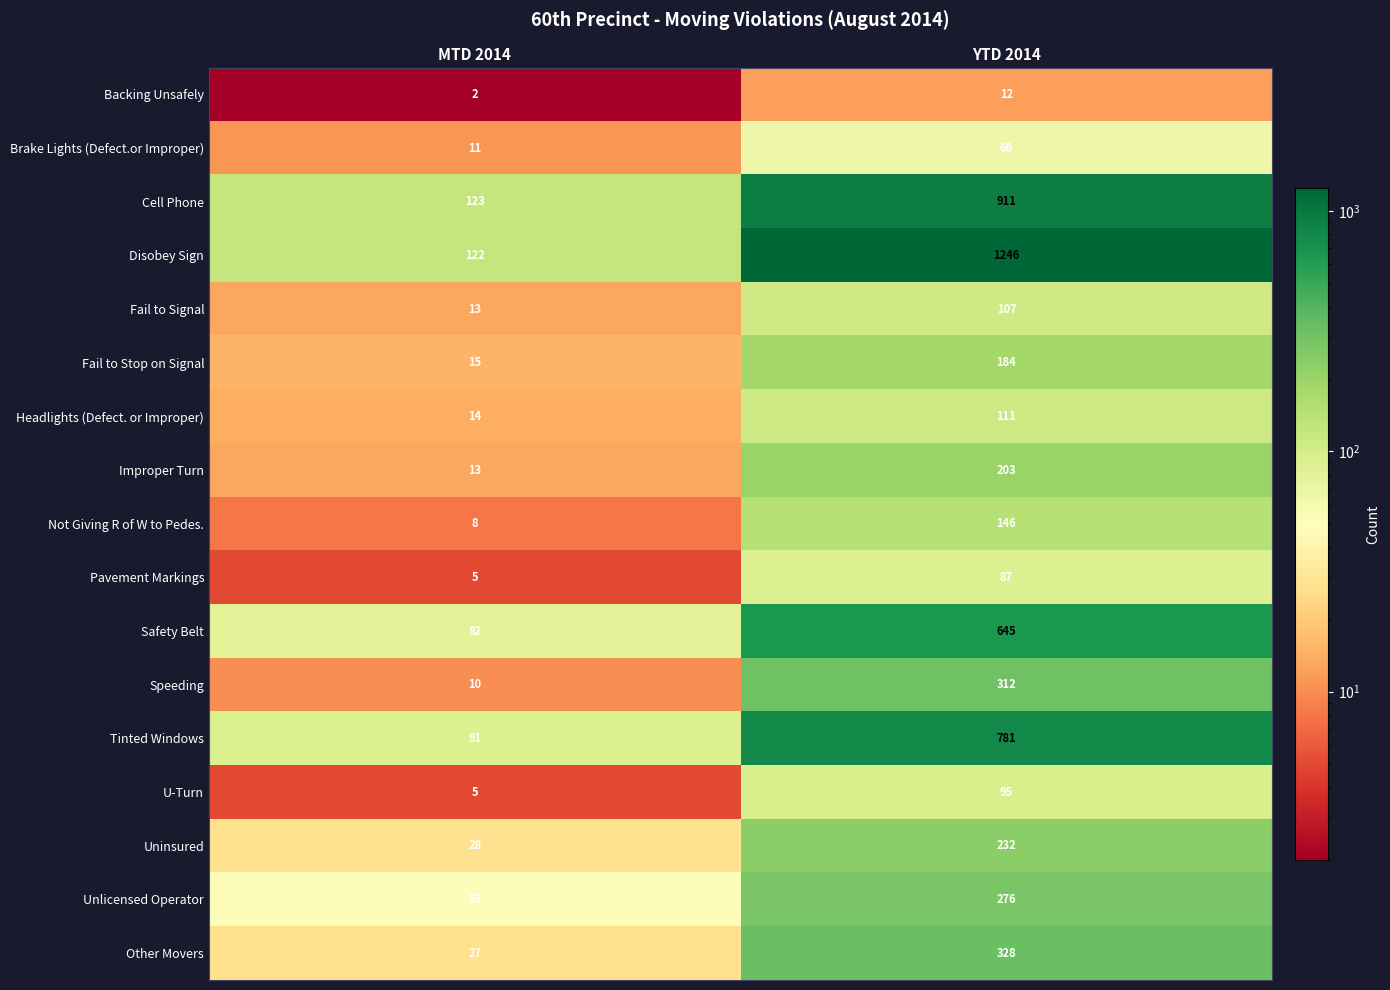

Is it true that Safety Belt equals 846 at YTD 2014?

False